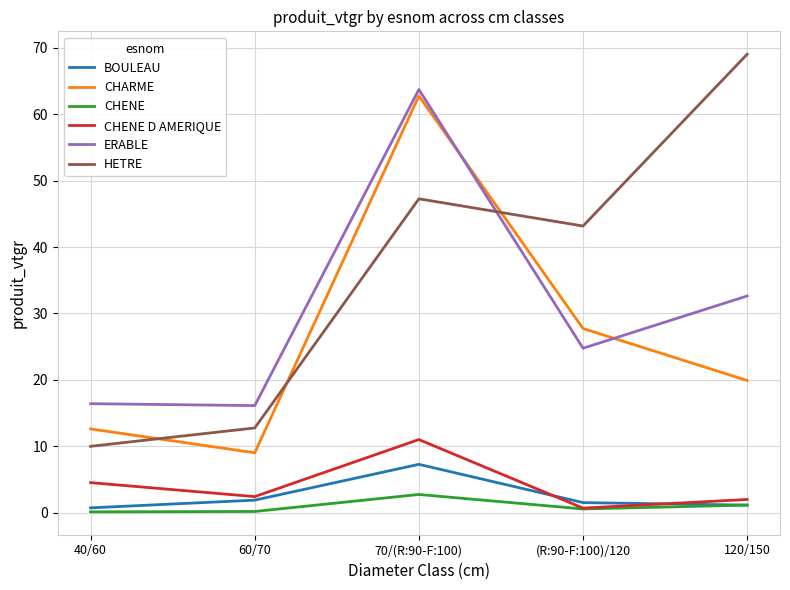

Which series has the widest spread of values?

HETRE